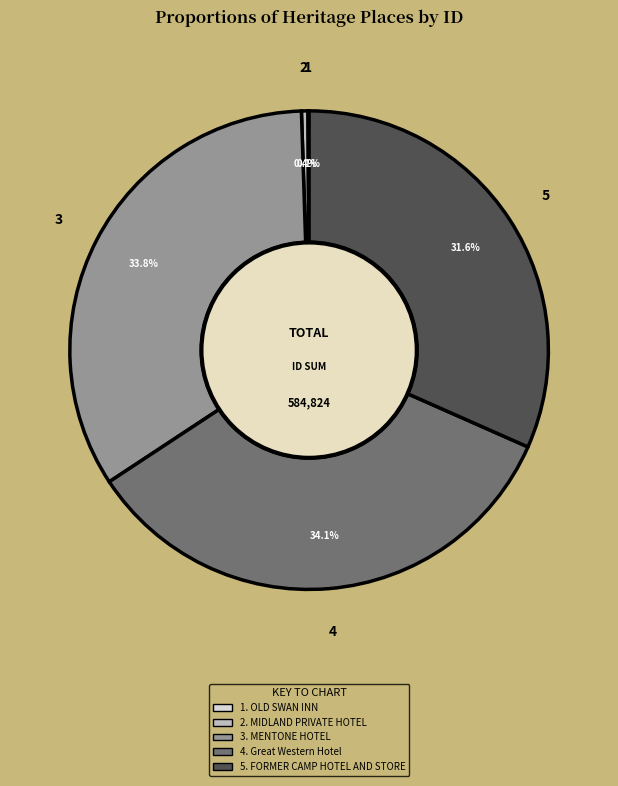

Is there a majority slice in this chart?

No